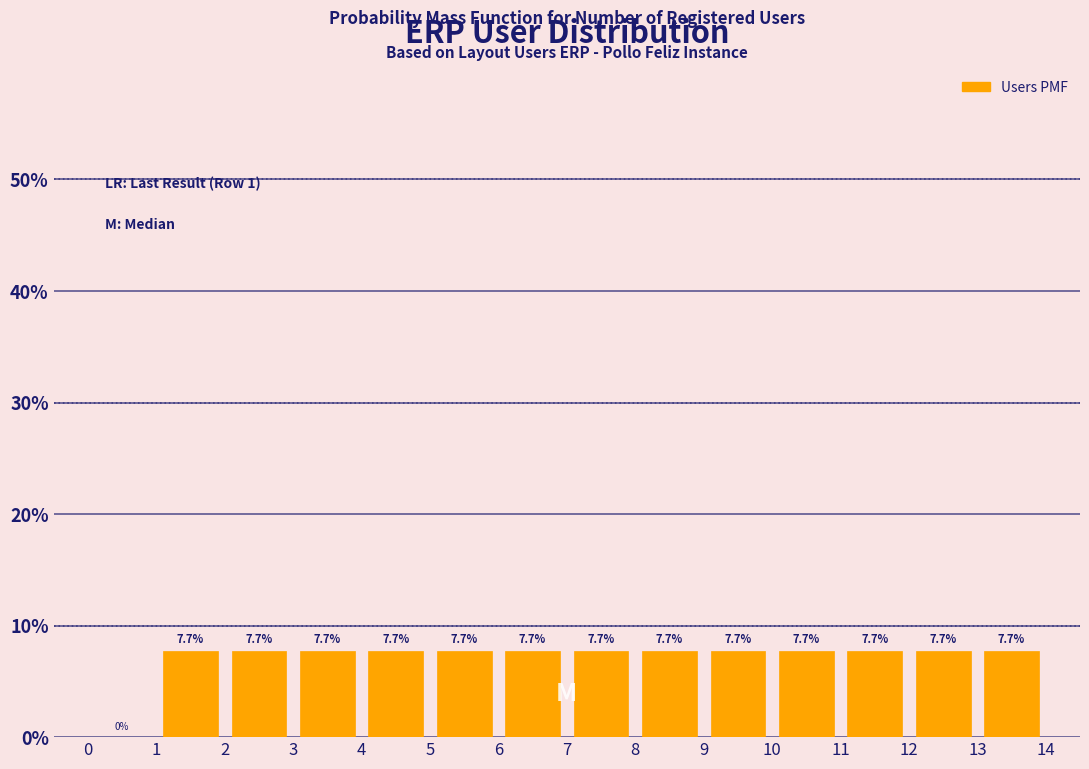

Reading left to right, list every bar in this chart as the range it spans on the x-axis followed by its height.

0 to 1: 0.0
1 to 2: 7.7
2 to 3: 7.7
3 to 4: 7.7
4 to 5: 7.7
5 to 6: 7.7
6 to 7: 7.7
7 to 8: 7.7
8 to 9: 7.7
9 to 10: 7.7
10 to 11: 7.7
11 to 12: 7.7
12 to 13: 7.7
13 to 14: 7.7